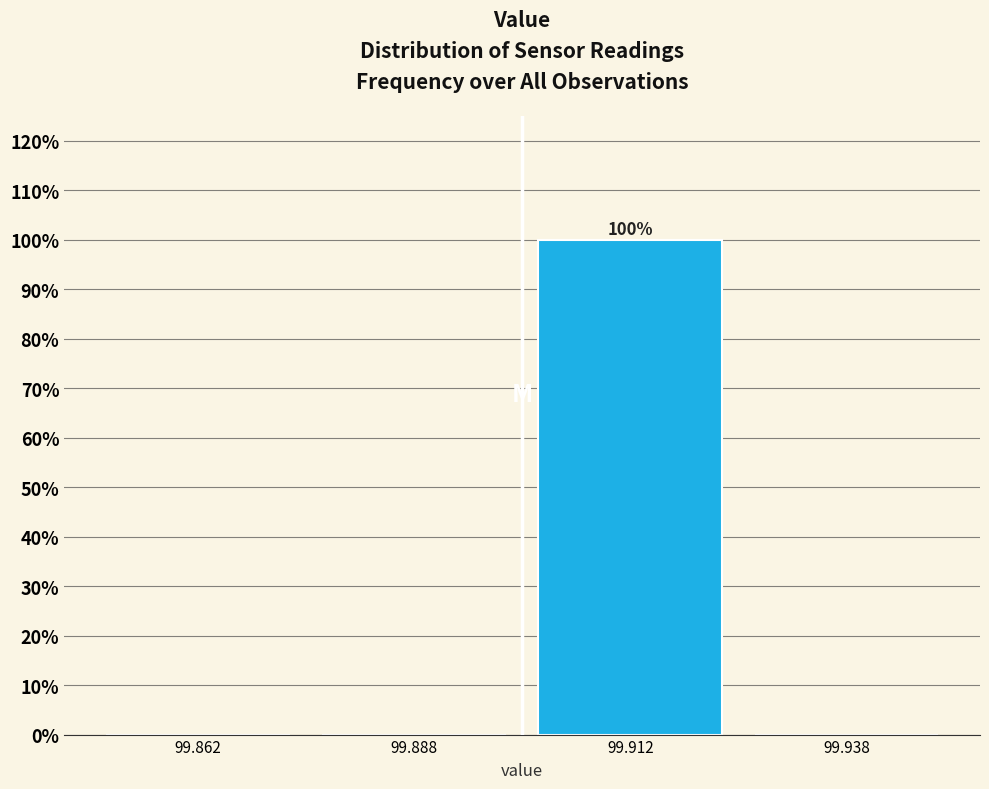

Over which range of the x-axis is the bar tallest?

99.900 to 99.925